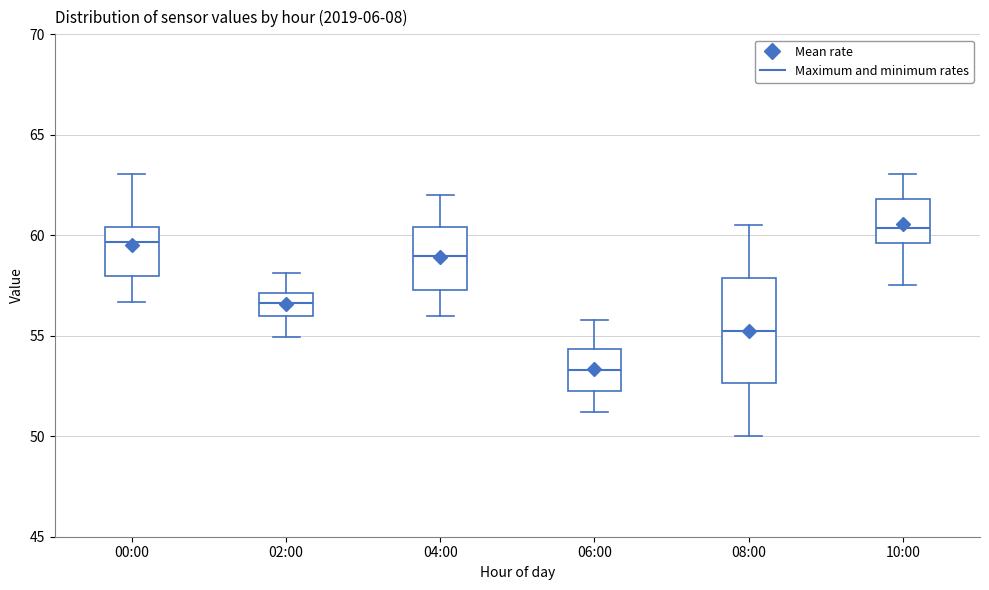

Reading left to right, transcribe this box plot: for each box, give where its median line is, the range the box spans, and where its two whiskers end, as read against the y-axis. The values are not printed on the chart, so give them approximately, as read against the axis.

00:00: median 59.5, box 58.0 to 60.5, whiskers 56.5 to 63.0
02:00: median 56.5, box 56.0 to 57.0, whiskers 55.0 to 58.0
04:00: median 59.0, box 57.5 to 60.5, whiskers 56.0 to 62.0
06:00: median 53.5, box 52.5 to 54.5, whiskers 51.0 to 56.0
08:00: median 55.5, box 52.5 to 58.0, whiskers 50.0 to 60.5
10:00: median 60.5, box 59.5 to 62.0, whiskers 57.5 to 63.0